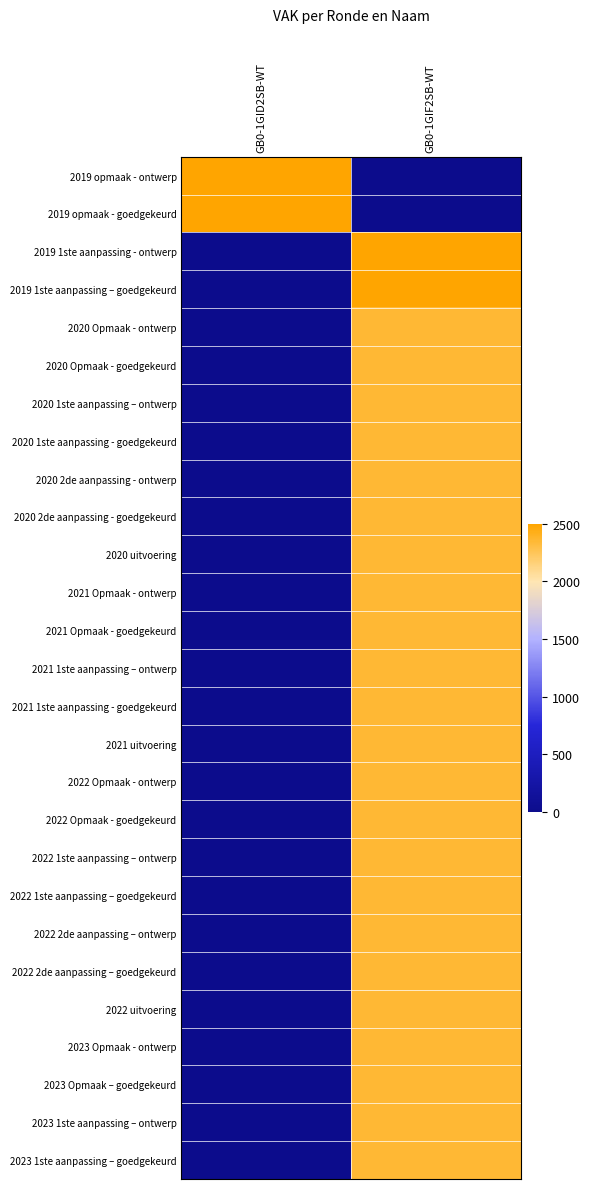

How many categories are shown in the chart?

2